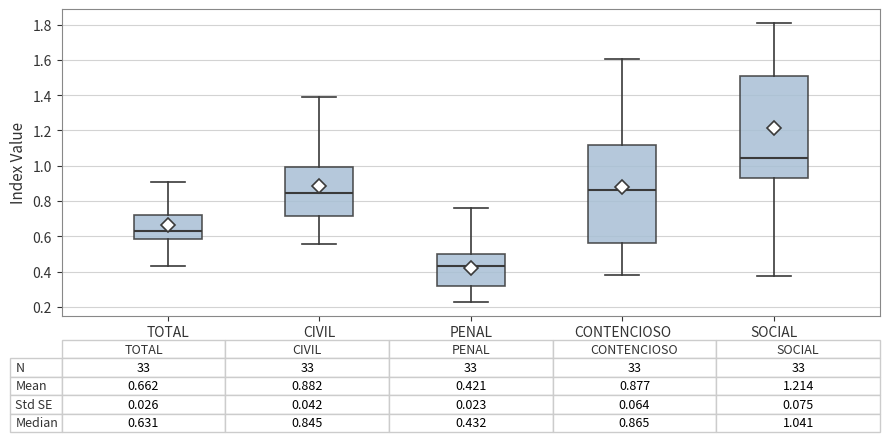

Comparing the boxes themselves (not the whiskers), which one is the tallest?

SOCIAL